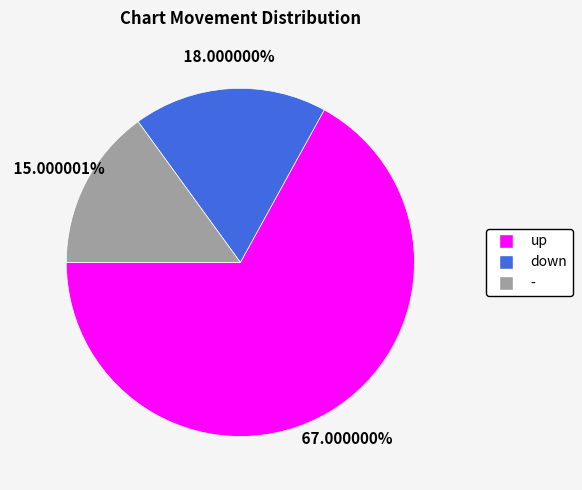

Which slice is the largest?

up